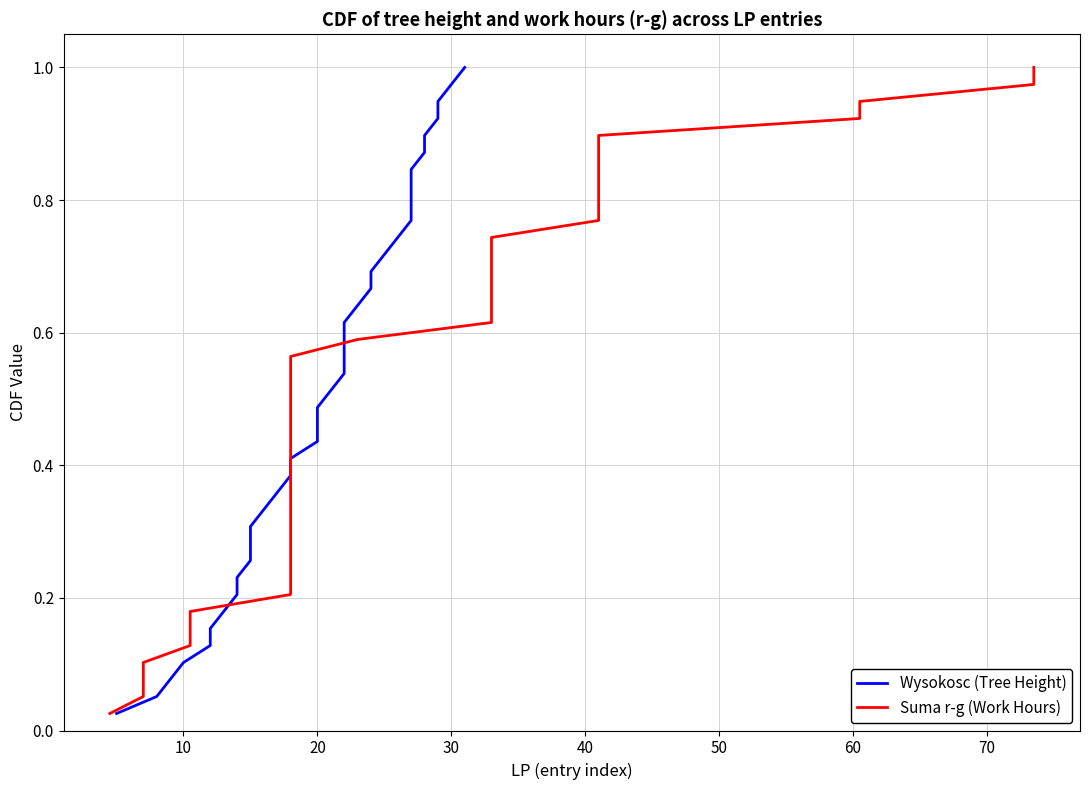

Does the chart have visible grid lines?

Yes